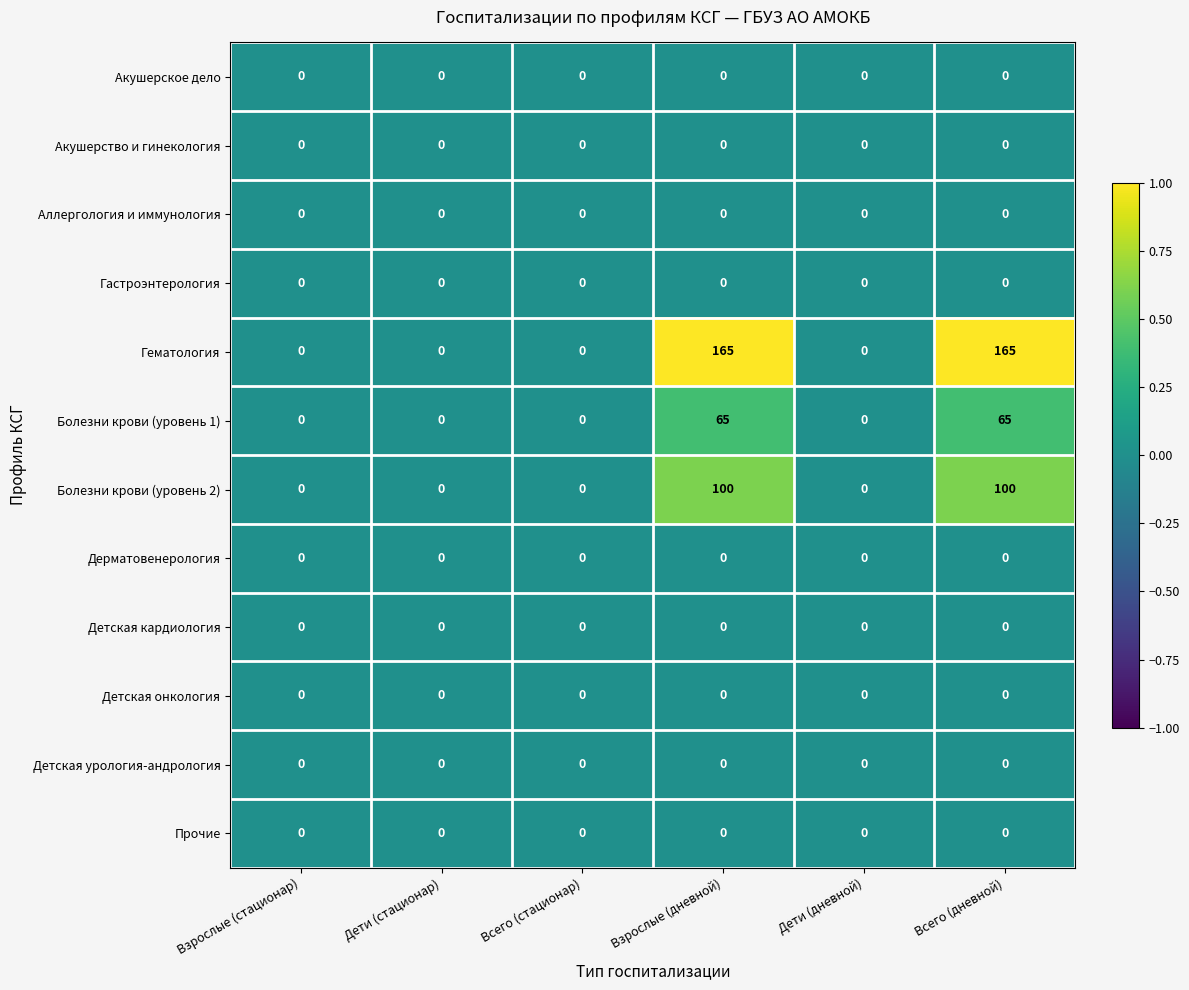

What is the greatest value displayed?

165